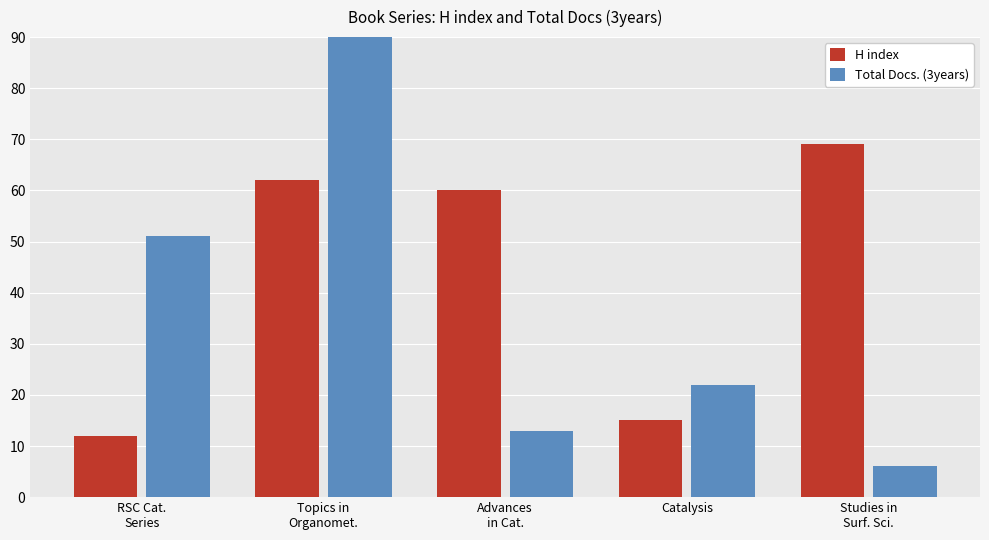

How many series are shown in this chart?

2